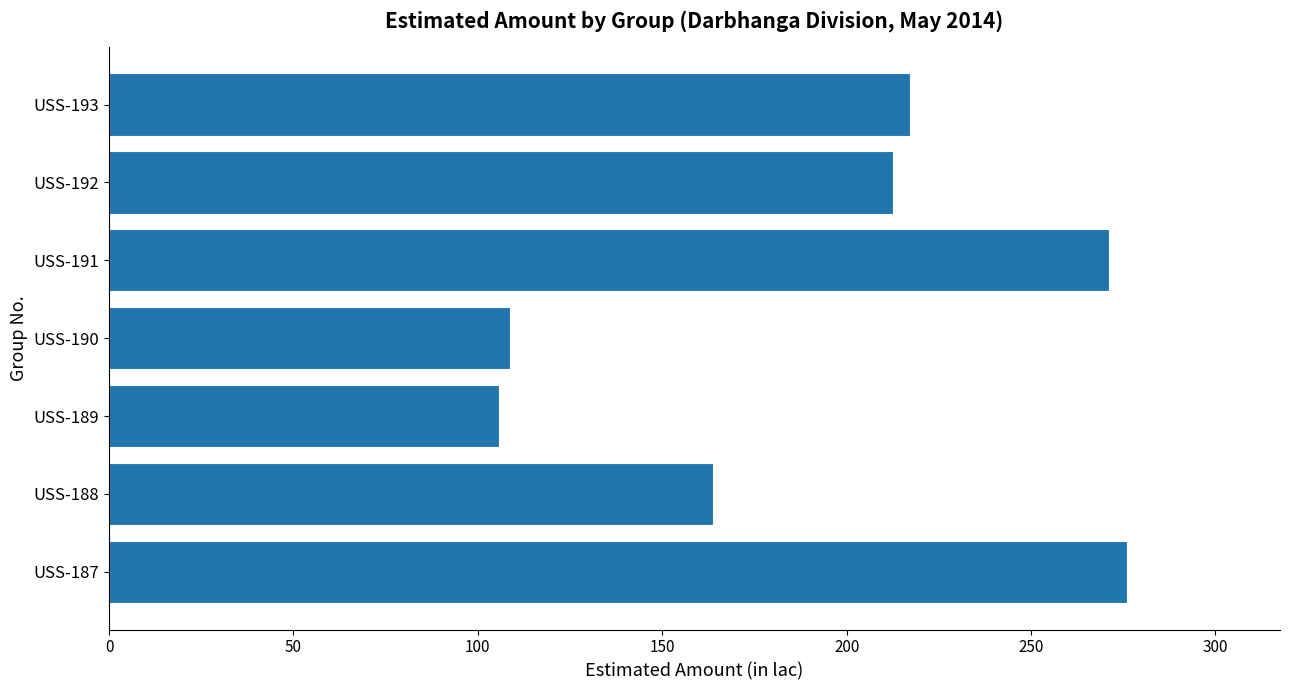

Reading bottom to top, extract all data points from this chart.

276.1	163.7	105.6	108.6	271.0	212.6	217.1